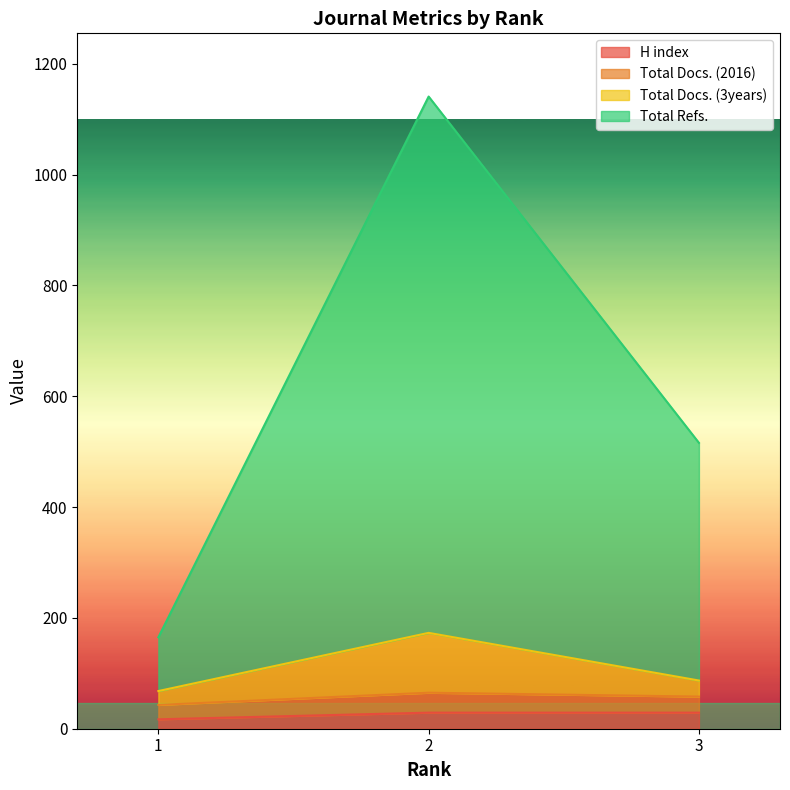

What is the maximum value for H index?

29